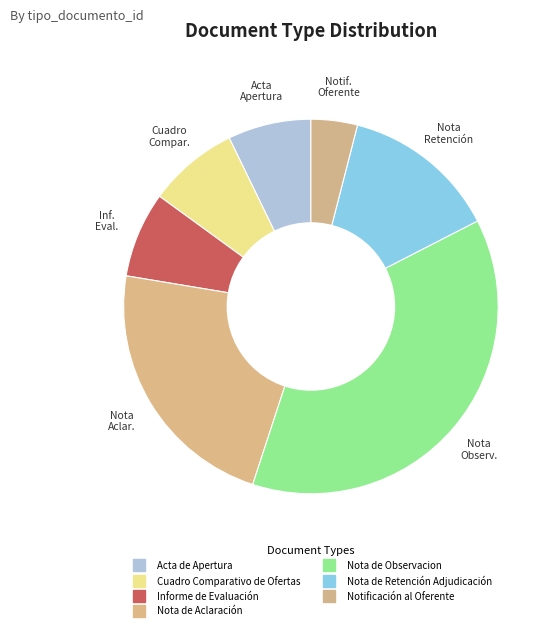

Rank the categories by value from highest to lowest.

Nota de Observacion, Nota de Aclaración, Nota de Retención Adjudicación, Cuadro Comparativo de Ofertas, Informe de Evaluación, Acta de Apertura, Notificación al Oferente